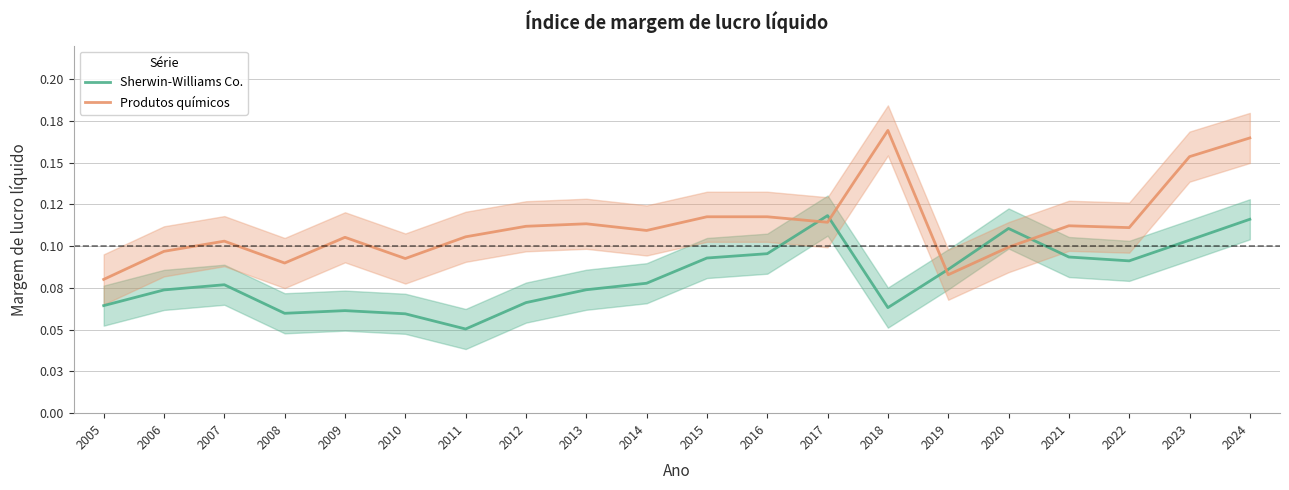

Is the value of Produtos químicos at 2012 greater than the value of Sherwin-Williams Co. at 2021?

Yes